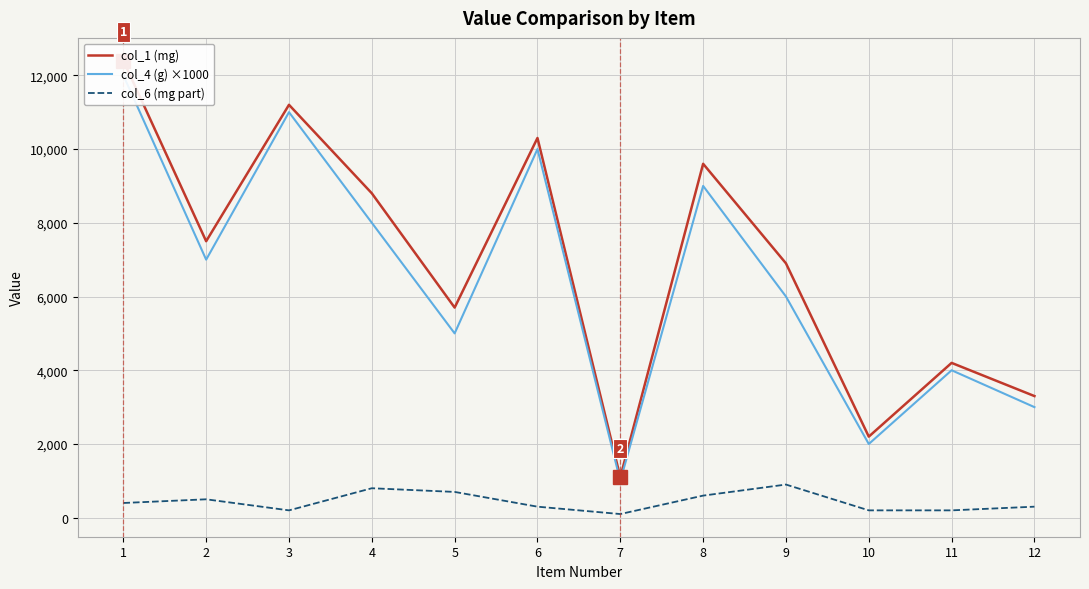

What are all the series names shown in the legend?

col_1 (mg), col_4 (g) ×1000, col_6 (mg part)